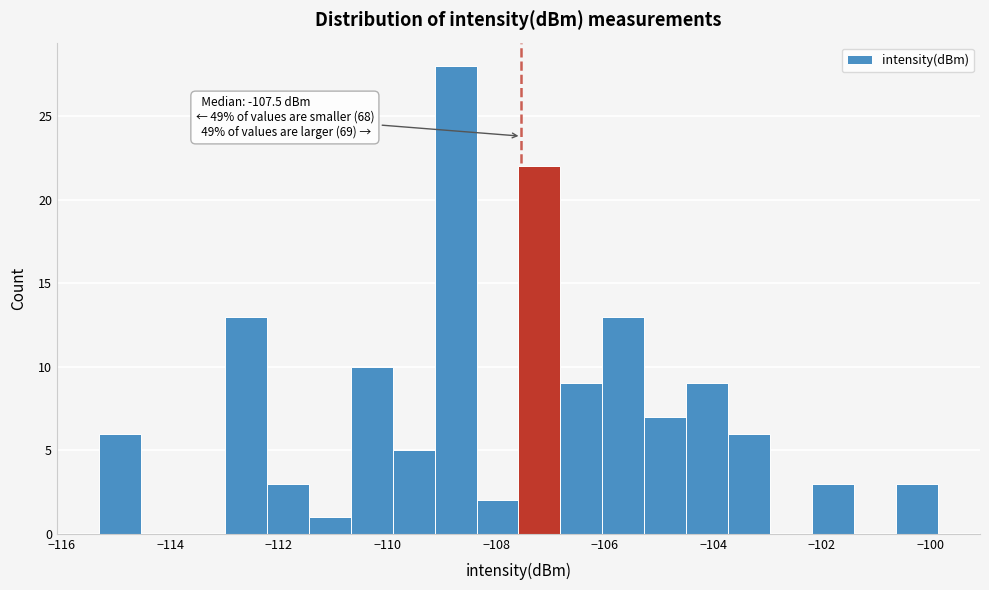

Read against the x-axis, roughly where is the centre of the tallest bar?

-108.8